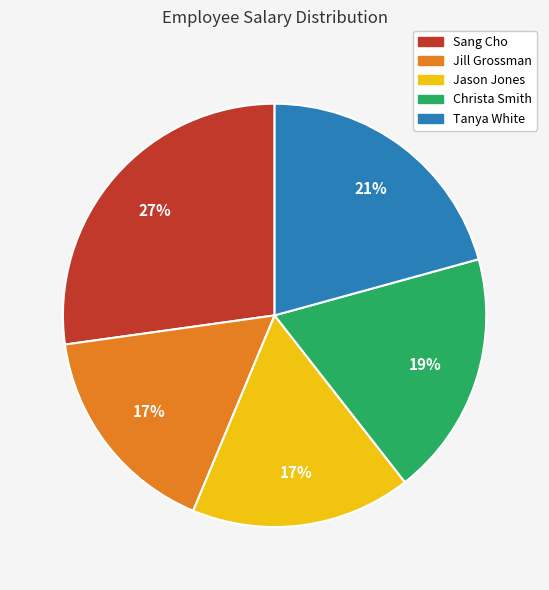

Which slice is the largest?

Sang Cho